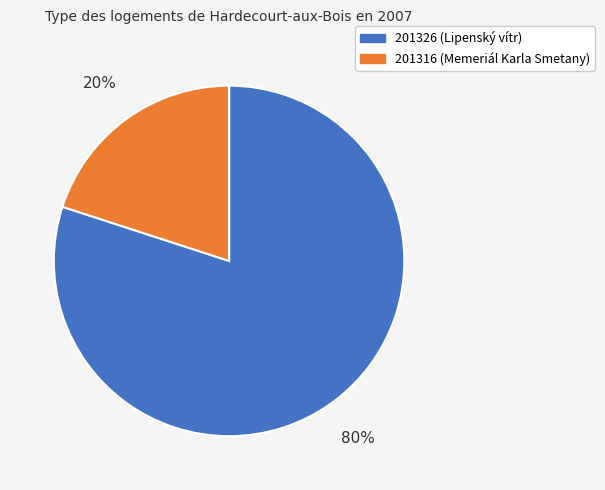

The 201316 slice represents 20% of the pie. True or false?

True